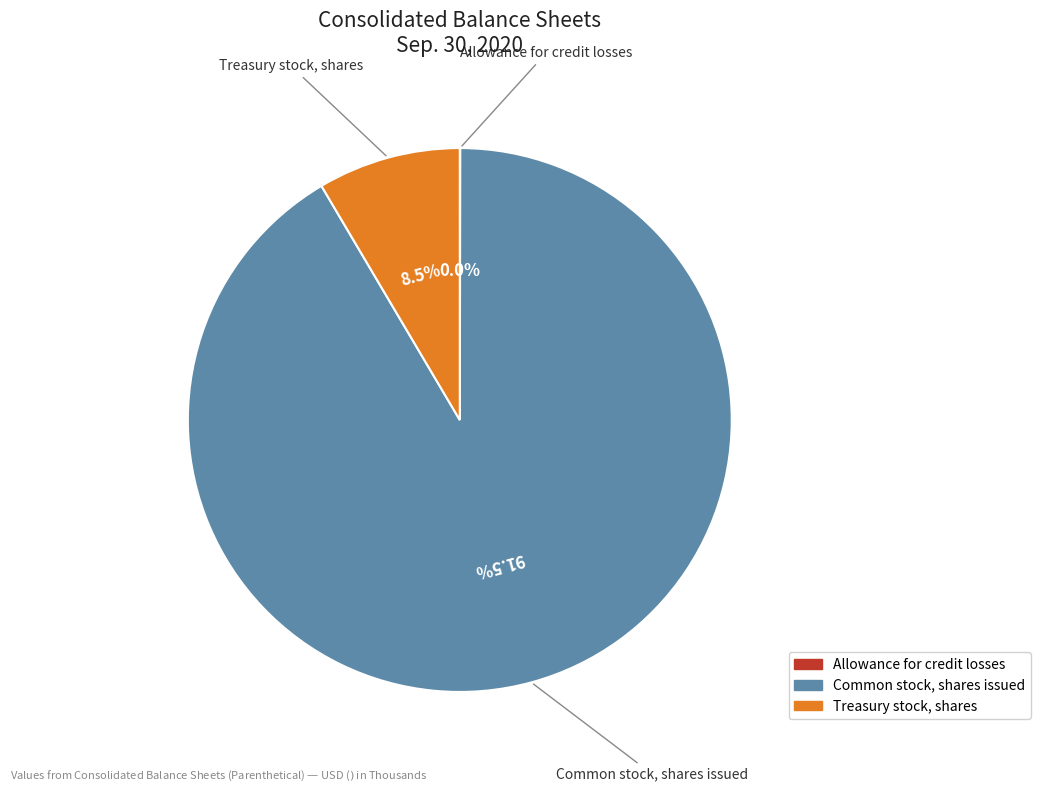

What is the largest slice in the pie chart?

Common stock, shares issued